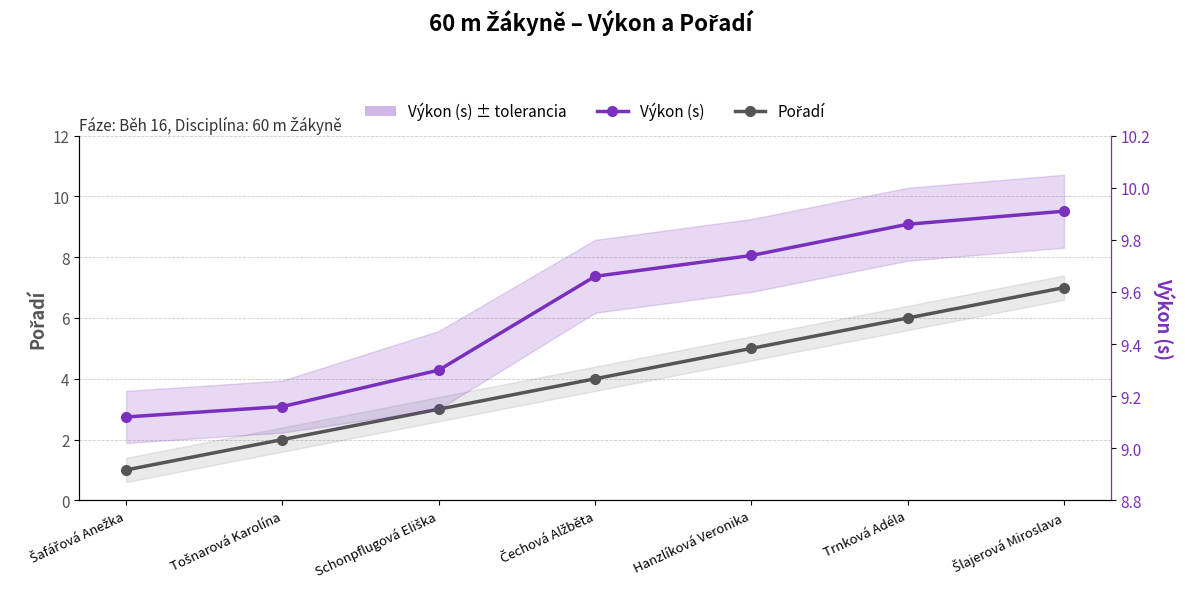

Which series has the largest total across all categories?

Výkon (s)